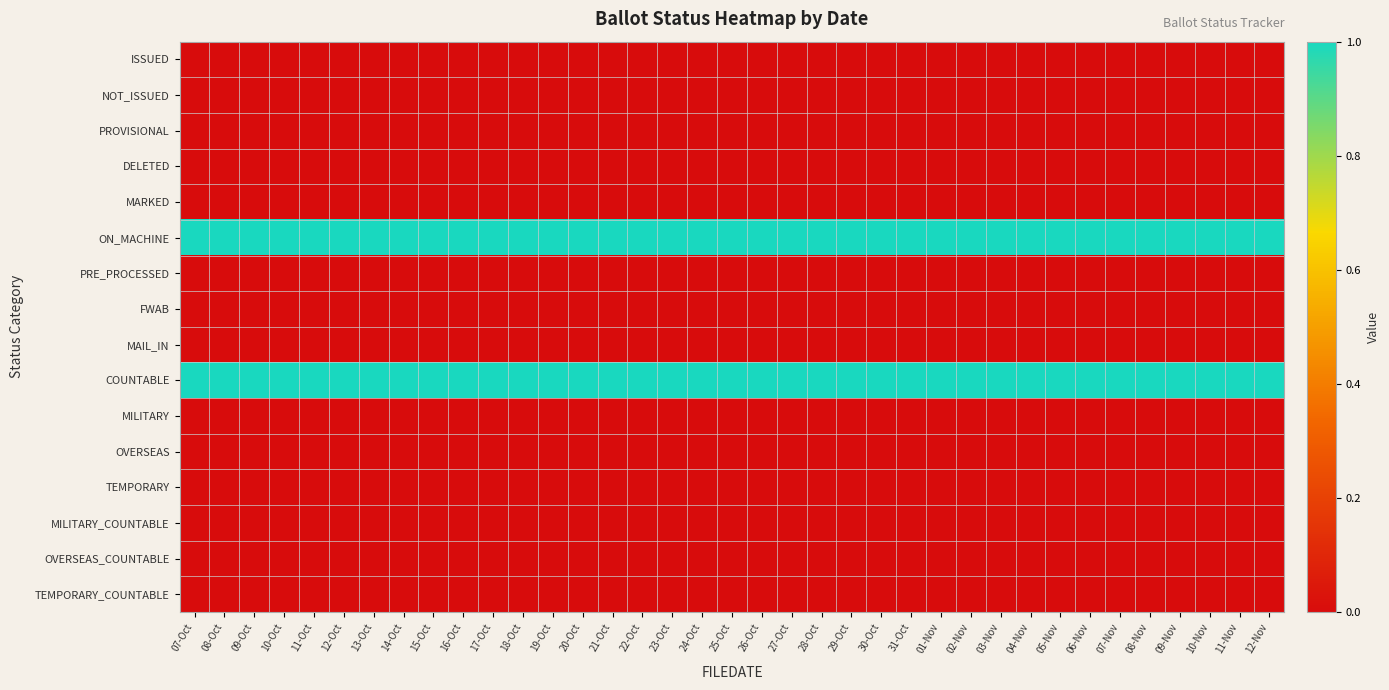

Reading left to right, what are all the values shown in this chart?

ISSUED: 07-Oct=0	08-Oct=0	09-Oct=0	10-Oct=0	11-Oct=0	12-Oct=0	13-Oct=0	14-Oct=0	15-Oct=0	16-Oct=0	17-Oct=0	18-Oct=0	19-Oct=0	20-Oct=0	21-Oct=0	22-Oct=0	23-Oct=0	24-Oct=0	25-Oct=0	26-Oct=0	27-Oct=0	28-Oct=0	29-Oct=0	30-Oct=0	31-Oct=0	01-Nov=0	02-Nov=0	03-Nov=0	04-Nov=0	05-Nov=0	06-Nov=0	07-Nov=0	08-Nov=0	09-Nov=0	10-Nov=0	11-Nov=0	12-Nov=0
NOT_ISSUED: 07-Oct=0	08-Oct=0	09-Oct=0	10-Oct=0	11-Oct=0	12-Oct=0	13-Oct=0	14-Oct=0	15-Oct=0	16-Oct=0	17-Oct=0	18-Oct=0	19-Oct=0	20-Oct=0	21-Oct=0	22-Oct=0	23-Oct=0	24-Oct=0	25-Oct=0	26-Oct=0	27-Oct=0	28-Oct=0	29-Oct=0	30-Oct=0	31-Oct=0	01-Nov=0	02-Nov=0	03-Nov=0	04-Nov=0	05-Nov=0	06-Nov=0	07-Nov=0	08-Nov=0	09-Nov=0	10-Nov=0	11-Nov=0	12-Nov=0
PROVISIONAL: 07-Oct=0	08-Oct=0	09-Oct=0	10-Oct=0	11-Oct=0	12-Oct=0	13-Oct=0	14-Oct=0	15-Oct=0	16-Oct=0	17-Oct=0	18-Oct=0	19-Oct=0	20-Oct=0	21-Oct=0	22-Oct=0	23-Oct=0	24-Oct=0	25-Oct=0	26-Oct=0	27-Oct=0	28-Oct=0	29-Oct=0	30-Oct=0	31-Oct=0	01-Nov=0	02-Nov=0	03-Nov=0	04-Nov=0	05-Nov=0	06-Nov=0	07-Nov=0	08-Nov=0	09-Nov=0	10-Nov=0	11-Nov=0	12-Nov=0
DELETED: 07-Oct=0	08-Oct=0	09-Oct=0	10-Oct=0	11-Oct=0	12-Oct=0	13-Oct=0	14-Oct=0	15-Oct=0	16-Oct=0	17-Oct=0	18-Oct=0	19-Oct=0	20-Oct=0	21-Oct=0	22-Oct=0	23-Oct=0	24-Oct=0	25-Oct=0	26-Oct=0	27-Oct=0	28-Oct=0	29-Oct=0	30-Oct=0	31-Oct=0	01-Nov=0	02-Nov=0	03-Nov=0	04-Nov=0	05-Nov=0	06-Nov=0	07-Nov=0	08-Nov=0	09-Nov=0	10-Nov=0	11-Nov=0	12-Nov=0
MARKED: 07-Oct=0	08-Oct=0	09-Oct=0	10-Oct=0	11-Oct=0	12-Oct=0	13-Oct=0	14-Oct=0	15-Oct=0	16-Oct=0	17-Oct=0	18-Oct=0	19-Oct=0	20-Oct=0	21-Oct=0	22-Oct=0	23-Oct=0	24-Oct=0	25-Oct=0	26-Oct=0	27-Oct=0	28-Oct=0	29-Oct=0	30-Oct=0	31-Oct=0	01-Nov=0	02-Nov=0	03-Nov=0	04-Nov=0	05-Nov=0	06-Nov=0	07-Nov=0	08-Nov=0	09-Nov=0	10-Nov=0	11-Nov=0	12-Nov=0
ON_MACHINE: 07-Oct=1	08-Oct=1	09-Oct=1	10-Oct=1	11-Oct=1	12-Oct=1	13-Oct=1	14-Oct=1	15-Oct=1	16-Oct=1	17-Oct=1	18-Oct=1	19-Oct=1	20-Oct=1	21-Oct=1	22-Oct=1	23-Oct=1	24-Oct=1	25-Oct=1	26-Oct=1	27-Oct=1	28-Oct=1	29-Oct=1	30-Oct=1	31-Oct=1	01-Nov=1	02-Nov=1	03-Nov=1	04-Nov=1	05-Nov=1	06-Nov=1	07-Nov=1	08-Nov=1	09-Nov=1	10-Nov=1	11-Nov=1	12-Nov=1
PRE_PROCESSED: 07-Oct=0	08-Oct=0	09-Oct=0	10-Oct=0	11-Oct=0	12-Oct=0	13-Oct=0	14-Oct=0	15-Oct=0	16-Oct=0	17-Oct=0	18-Oct=0	19-Oct=0	20-Oct=0	21-Oct=0	22-Oct=0	23-Oct=0	24-Oct=0	25-Oct=0	26-Oct=0	27-Oct=0	28-Oct=0	29-Oct=0	30-Oct=0	31-Oct=0	01-Nov=0	02-Nov=0	03-Nov=0	04-Nov=0	05-Nov=0	06-Nov=0	07-Nov=0	08-Nov=0	09-Nov=0	10-Nov=0	11-Nov=0	12-Nov=0
FWAB: 07-Oct=0	08-Oct=0	09-Oct=0	10-Oct=0	11-Oct=0	12-Oct=0	13-Oct=0	14-Oct=0	15-Oct=0	16-Oct=0	17-Oct=0	18-Oct=0	19-Oct=0	20-Oct=0	21-Oct=0	22-Oct=0	23-Oct=0	24-Oct=0	25-Oct=0	26-Oct=0	27-Oct=0	28-Oct=0	29-Oct=0	30-Oct=0	31-Oct=0	01-Nov=0	02-Nov=0	03-Nov=0	04-Nov=0	05-Nov=0	06-Nov=0	07-Nov=0	08-Nov=0	09-Nov=0	10-Nov=0	11-Nov=0	12-Nov=0
MAIL_IN: 07-Oct=0	08-Oct=0	09-Oct=0	10-Oct=0	11-Oct=0	12-Oct=0	13-Oct=0	14-Oct=0	15-Oct=0	16-Oct=0	17-Oct=0	18-Oct=0	19-Oct=0	20-Oct=0	21-Oct=0	22-Oct=0	23-Oct=0	24-Oct=0	25-Oct=0	26-Oct=0	27-Oct=0	28-Oct=0	29-Oct=0	30-Oct=0	31-Oct=0	01-Nov=0	02-Nov=0	03-Nov=0	04-Nov=0	05-Nov=0	06-Nov=0	07-Nov=0	08-Nov=0	09-Nov=0	10-Nov=0	11-Nov=0	12-Nov=0
COUNTABLE: 07-Oct=1	08-Oct=1	09-Oct=1	10-Oct=1	11-Oct=1	12-Oct=1	13-Oct=1	14-Oct=1	15-Oct=1	16-Oct=1	17-Oct=1	18-Oct=1	19-Oct=1	20-Oct=1	21-Oct=1	22-Oct=1	23-Oct=1	24-Oct=1	25-Oct=1	26-Oct=1	27-Oct=1	28-Oct=1	29-Oct=1	30-Oct=1	31-Oct=1	01-Nov=1	02-Nov=1	03-Nov=1	04-Nov=1	05-Nov=1	06-Nov=1	07-Nov=1	08-Nov=1	09-Nov=1	10-Nov=1	11-Nov=1	12-Nov=1
MILITARY: 07-Oct=0	08-Oct=0	09-Oct=0	10-Oct=0	11-Oct=0	12-Oct=0	13-Oct=0	14-Oct=0	15-Oct=0	16-Oct=0	17-Oct=0	18-Oct=0	19-Oct=0	20-Oct=0	21-Oct=0	22-Oct=0	23-Oct=0	24-Oct=0	25-Oct=0	26-Oct=0	27-Oct=0	28-Oct=0	29-Oct=0	30-Oct=0	31-Oct=0	01-Nov=0	02-Nov=0	03-Nov=0	04-Nov=0	05-Nov=0	06-Nov=0	07-Nov=0	08-Nov=0	09-Nov=0	10-Nov=0	11-Nov=0	12-Nov=0
OVERSEAS: 07-Oct=0	08-Oct=0	09-Oct=0	10-Oct=0	11-Oct=0	12-Oct=0	13-Oct=0	14-Oct=0	15-Oct=0	16-Oct=0	17-Oct=0	18-Oct=0	19-Oct=0	20-Oct=0	21-Oct=0	22-Oct=0	23-Oct=0	24-Oct=0	25-Oct=0	26-Oct=0	27-Oct=0	28-Oct=0	29-Oct=0	30-Oct=0	31-Oct=0	01-Nov=0	02-Nov=0	03-Nov=0	04-Nov=0	05-Nov=0	06-Nov=0	07-Nov=0	08-Nov=0	09-Nov=0	10-Nov=0	11-Nov=0	12-Nov=0
TEMPORARY: 07-Oct=0	08-Oct=0	09-Oct=0	10-Oct=0	11-Oct=0	12-Oct=0	13-Oct=0	14-Oct=0	15-Oct=0	16-Oct=0	17-Oct=0	18-Oct=0	19-Oct=0	20-Oct=0	21-Oct=0	22-Oct=0	23-Oct=0	24-Oct=0	25-Oct=0	26-Oct=0	27-Oct=0	28-Oct=0	29-Oct=0	30-Oct=0	31-Oct=0	01-Nov=0	02-Nov=0	03-Nov=0	04-Nov=0	05-Nov=0	06-Nov=0	07-Nov=0	08-Nov=0	09-Nov=0	10-Nov=0	11-Nov=0	12-Nov=0
MILITARY_COUNTABLE: 07-Oct=0	08-Oct=0	09-Oct=0	10-Oct=0	11-Oct=0	12-Oct=0	13-Oct=0	14-Oct=0	15-Oct=0	16-Oct=0	17-Oct=0	18-Oct=0	19-Oct=0	20-Oct=0	21-Oct=0	22-Oct=0	23-Oct=0	24-Oct=0	25-Oct=0	26-Oct=0	27-Oct=0	28-Oct=0	29-Oct=0	30-Oct=0	31-Oct=0	01-Nov=0	02-Nov=0	03-Nov=0	04-Nov=0	05-Nov=0	06-Nov=0	07-Nov=0	08-Nov=0	09-Nov=0	10-Nov=0	11-Nov=0	12-Nov=0
OVERSEAS_COUNTABLE: 07-Oct=0	08-Oct=0	09-Oct=0	10-Oct=0	11-Oct=0	12-Oct=0	13-Oct=0	14-Oct=0	15-Oct=0	16-Oct=0	17-Oct=0	18-Oct=0	19-Oct=0	20-Oct=0	21-Oct=0	22-Oct=0	23-Oct=0	24-Oct=0	25-Oct=0	26-Oct=0	27-Oct=0	28-Oct=0	29-Oct=0	30-Oct=0	31-Oct=0	01-Nov=0	02-Nov=0	03-Nov=0	04-Nov=0	05-Nov=0	06-Nov=0	07-Nov=0	08-Nov=0	09-Nov=0	10-Nov=0	11-Nov=0	12-Nov=0
TEMPORARY_COUNTABLE: 07-Oct=0	08-Oct=0	09-Oct=0	10-Oct=0	11-Oct=0	12-Oct=0	13-Oct=0	14-Oct=0	15-Oct=0	16-Oct=0	17-Oct=0	18-Oct=0	19-Oct=0	20-Oct=0	21-Oct=0	22-Oct=0	23-Oct=0	24-Oct=0	25-Oct=0	26-Oct=0	27-Oct=0	28-Oct=0	29-Oct=0	30-Oct=0	31-Oct=0	01-Nov=0	02-Nov=0	03-Nov=0	04-Nov=0	05-Nov=0	06-Nov=0	07-Nov=0	08-Nov=0	09-Nov=0	10-Nov=0	11-Nov=0	12-Nov=0